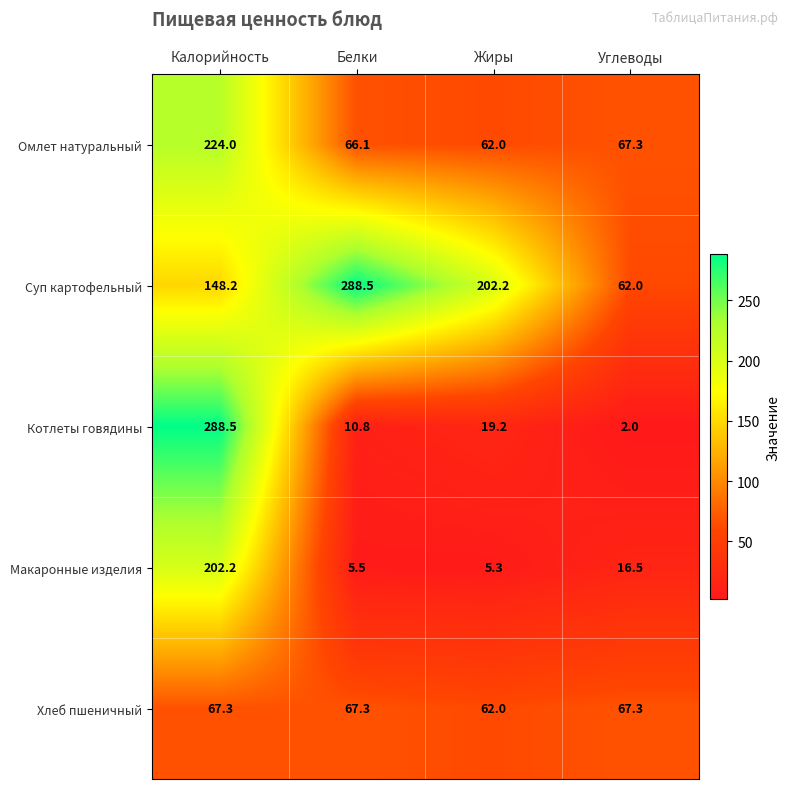

What is the difference between the maximum and minimum values in the Котлеты говядины series?

286.5